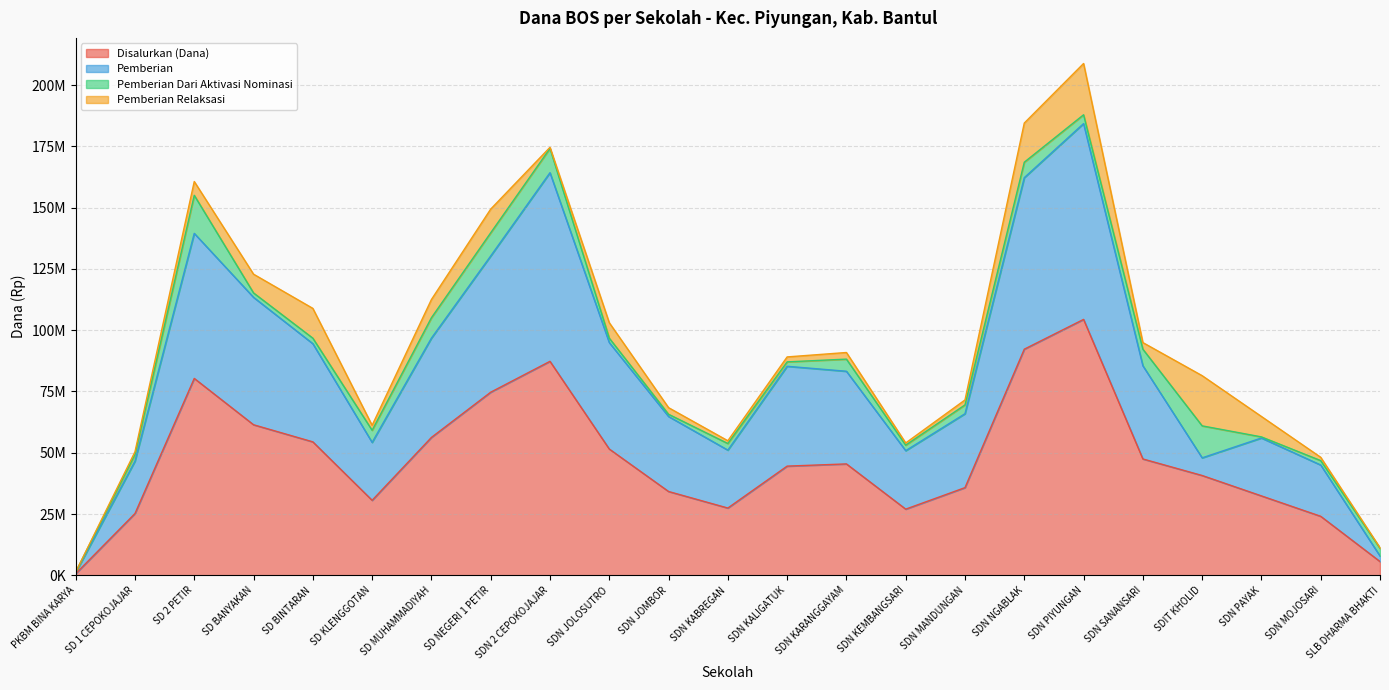

Rank the categories by Disalurkan (Dana) value from highest to lowest.

SDN PIYUNGAN, SDN NGABLAK, SDN 2 CEPOKOJAJAR, SD 2 PETIR, SD NEGERI 1 PETIR, SD BANYAKAN, SD MUHAMMADIYAH, SD BINTARAN, SDN JOLOSUTRO, SDN SANANSARI, SDN KARANGGAYAM, SDN KALIGATUK, SDIT KHOLID, SDN MANDUNGAN, SDN JOMBOR, SDN PAYAK, SD KLENGGOTAN, SDN KABREGAN, SDN KEMBANGSARI, SD 1 CEPOKOJAJAR, SDN MOJOSARI, SLB DHARMA BHAKTI, PKBM BINA KARYA